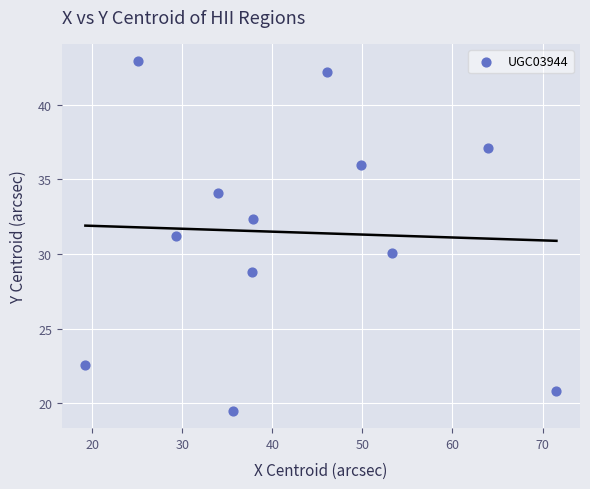

What is the average X value?

42.0